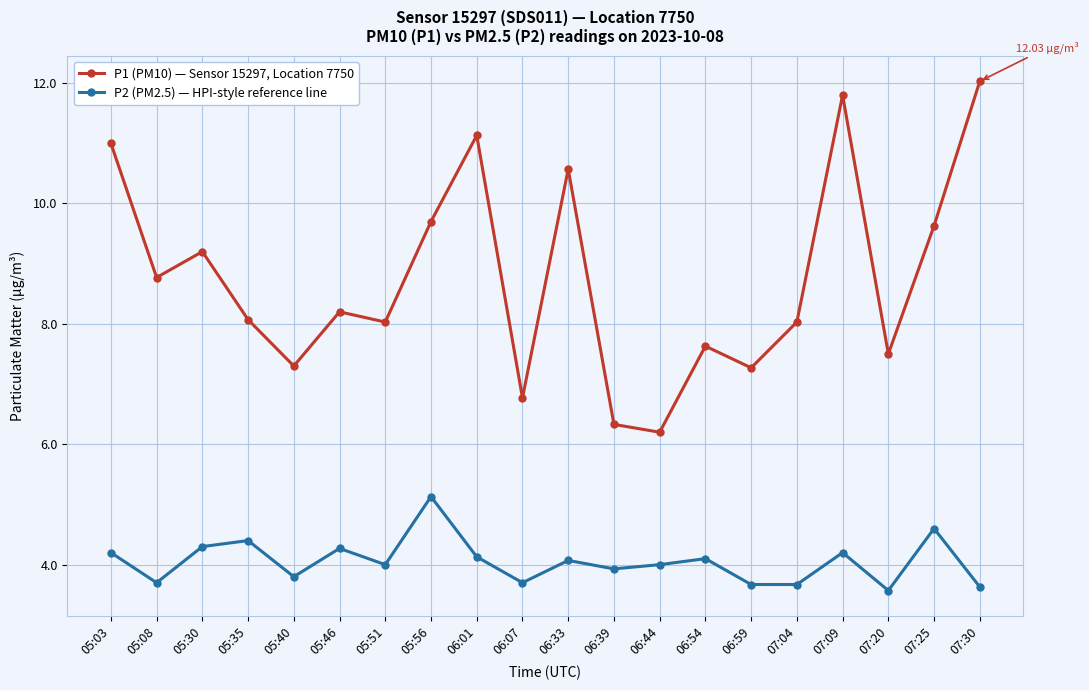

What is the difference between the P1 (PM10) — Sensor 15297, Location 7750 values at 06:01 and 07:30?

0.9